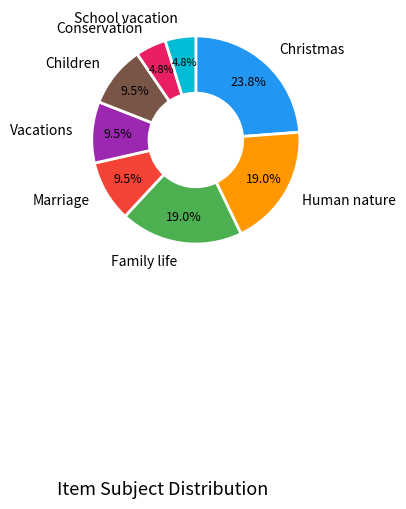

Is there a majority slice in this chart?

No